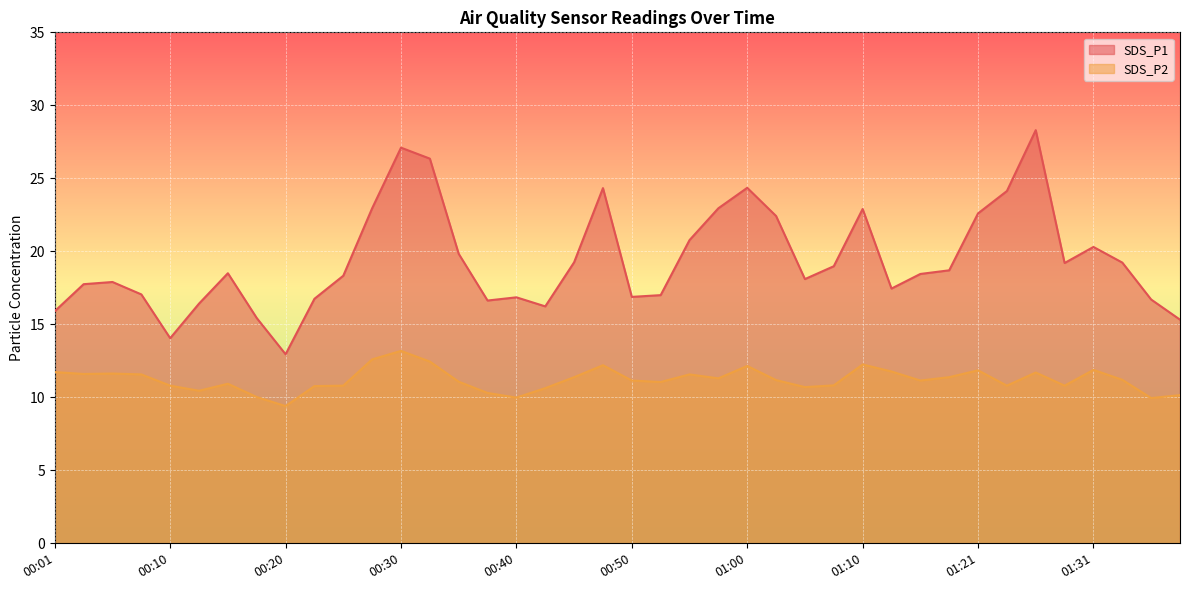

What are all the series names shown in the legend?

SDS_P1, SDS_P2